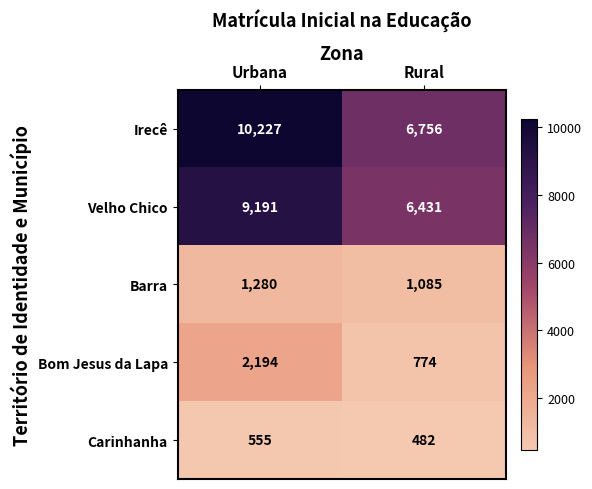

Rank the series by their maximum value, from lowest to highest.

Carinhanha, Barra, Bom Jesus da Lapa, Velho Chico, Irecê